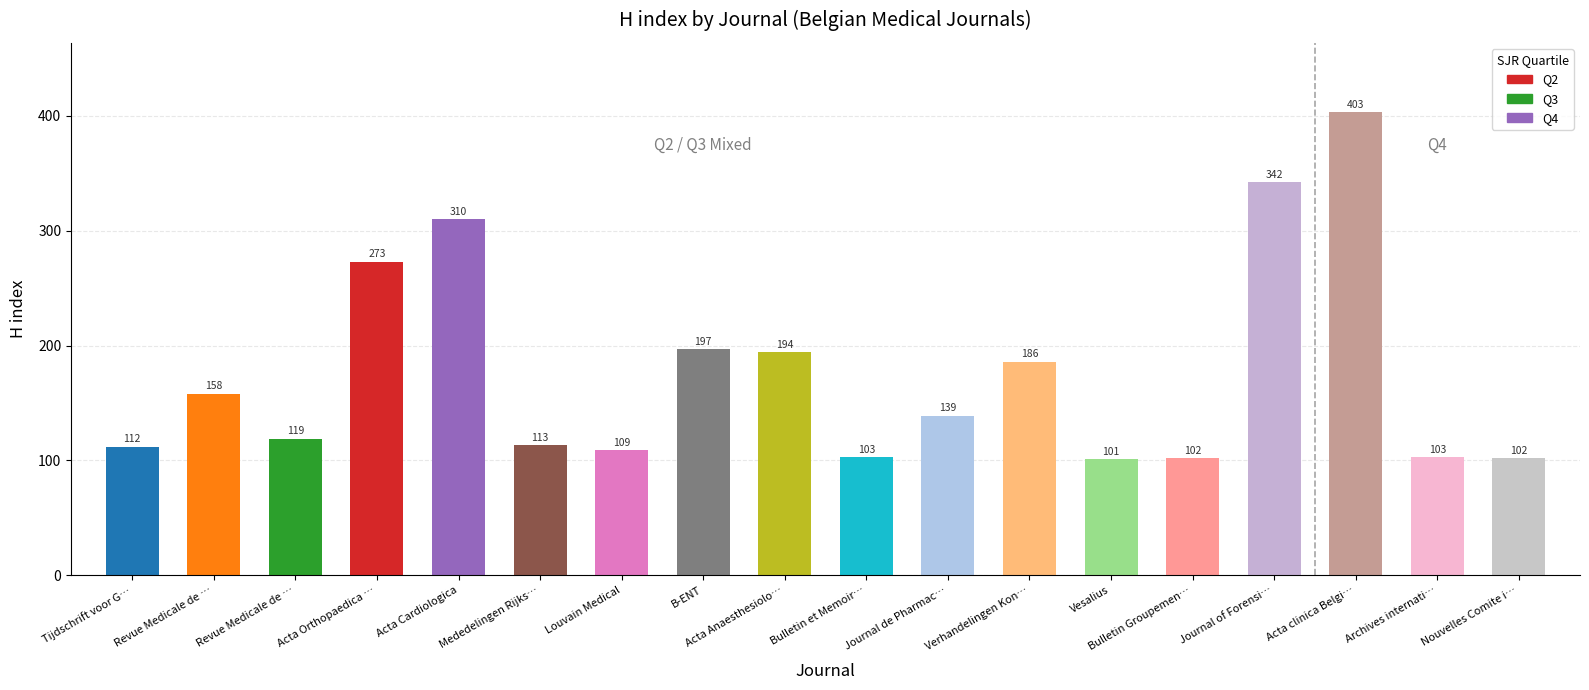

Are the bars horizontal?

No